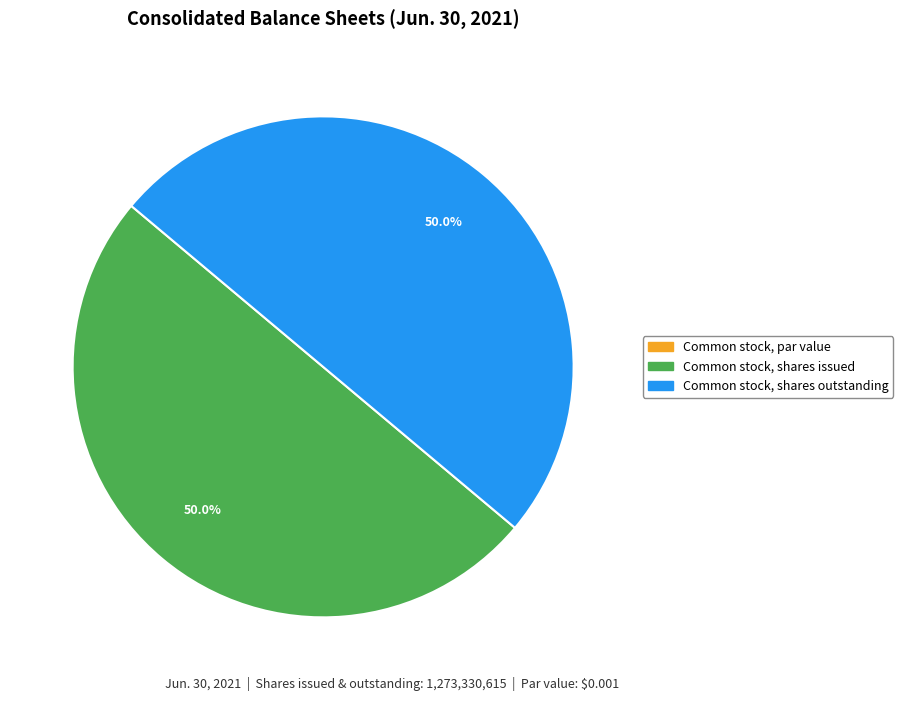

What is the ratio of the value at Common stock, shares issued to the value at Common stock, shares outstanding?

1.0